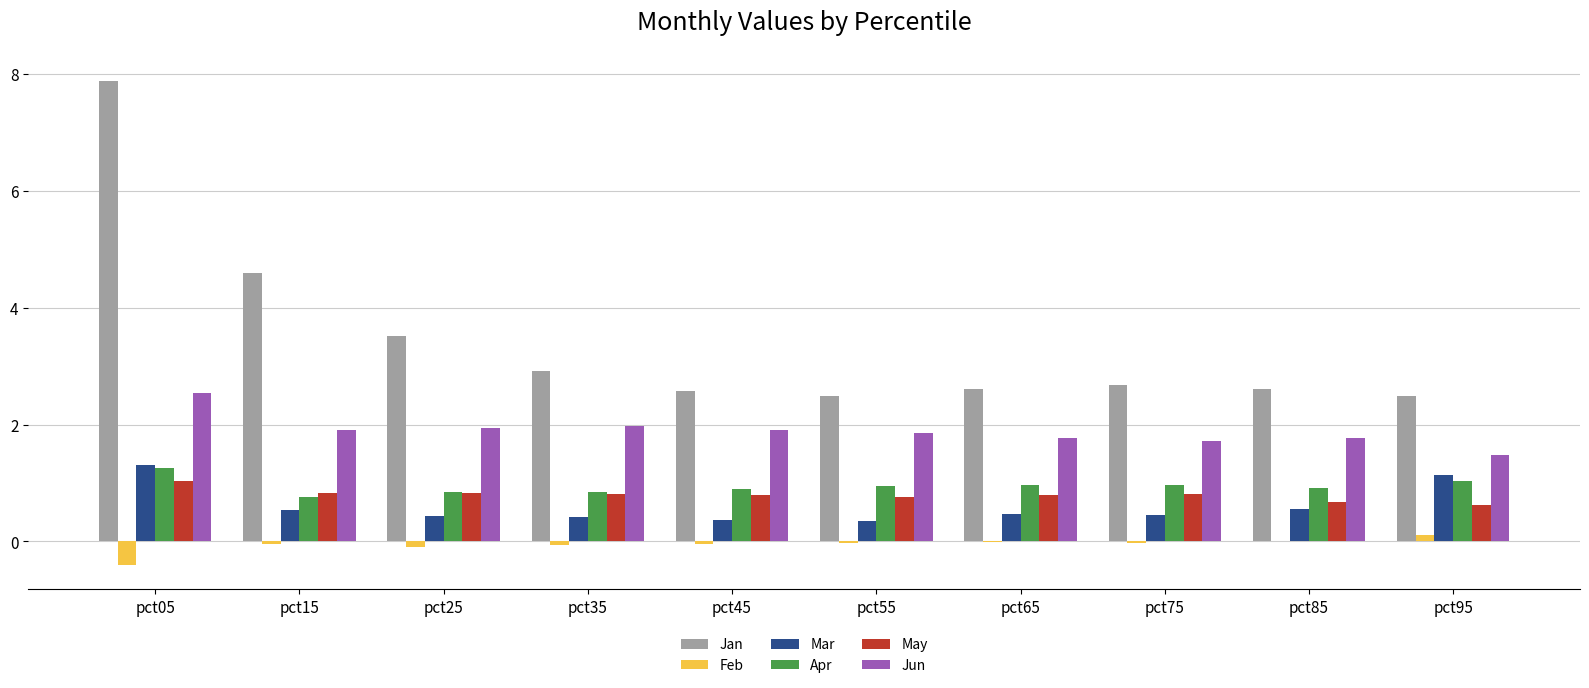

The Apr series shows 1.7 at pct55. True or false?

False